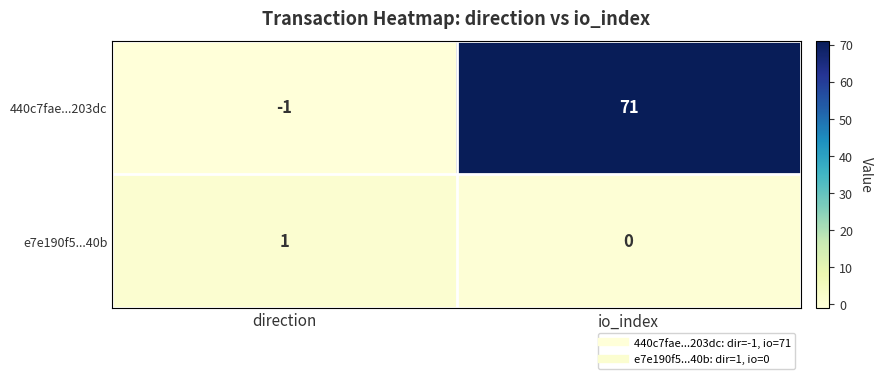

How many categories are shown in the chart?

2